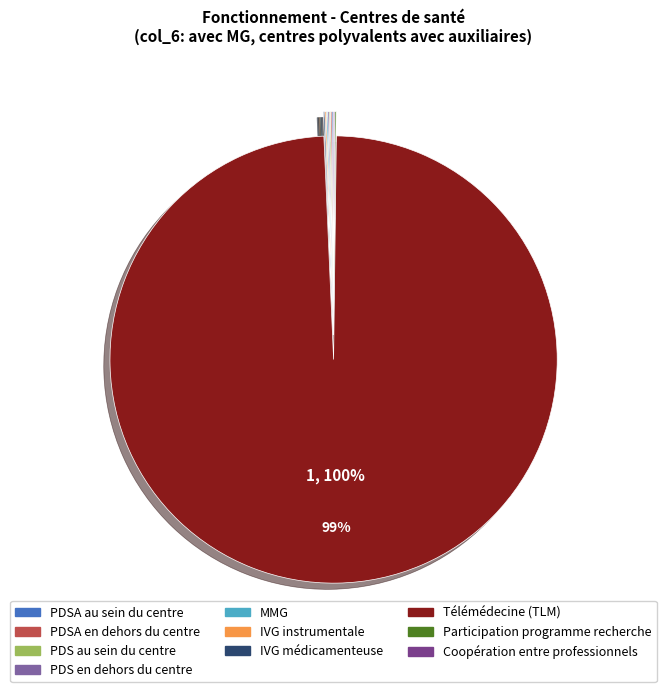

Rank the categories by value from highest to lowest.

Télémédecine (TLM), PDSA au sein du centre, PDSA en dehors du centre, PDS au sein du centre, PDS en dehors du centre, Maison médicale de garde (MMG), IVG instrumentale, IVG médicamenteuse, Participation à un programme de recherche, Coopération entre professionnels